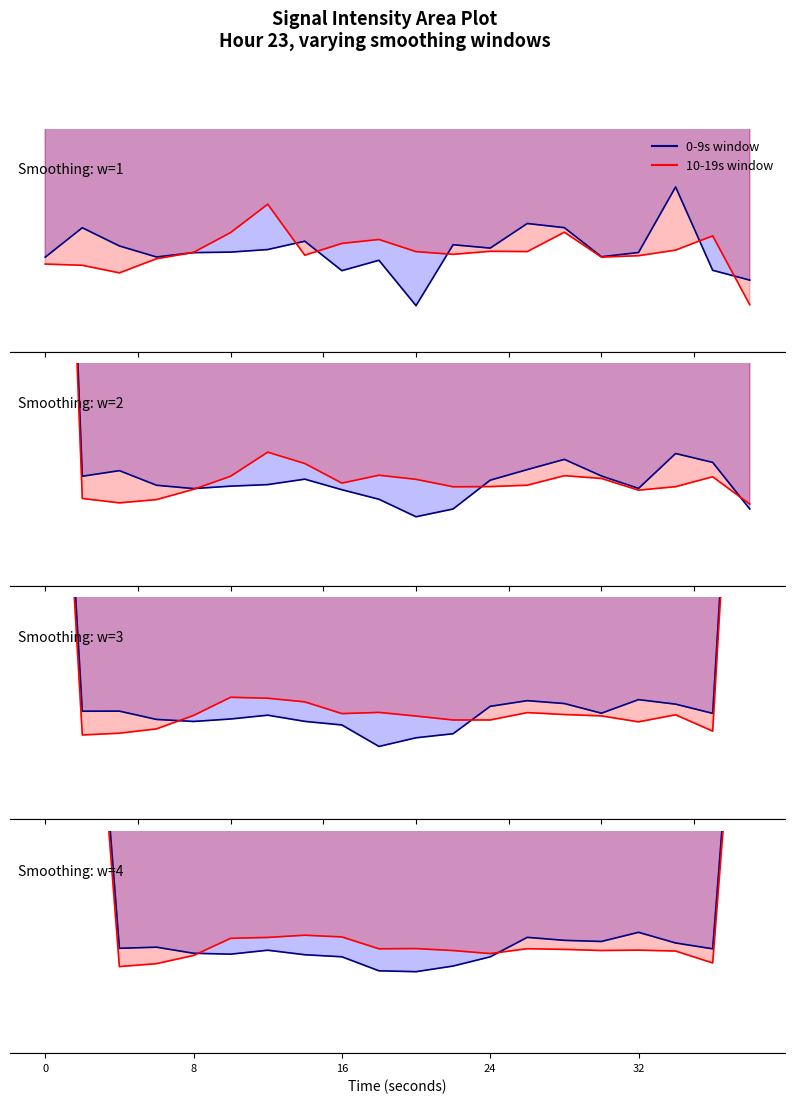

What are all the series names shown in the legend?

0-9s window, 10-19s window